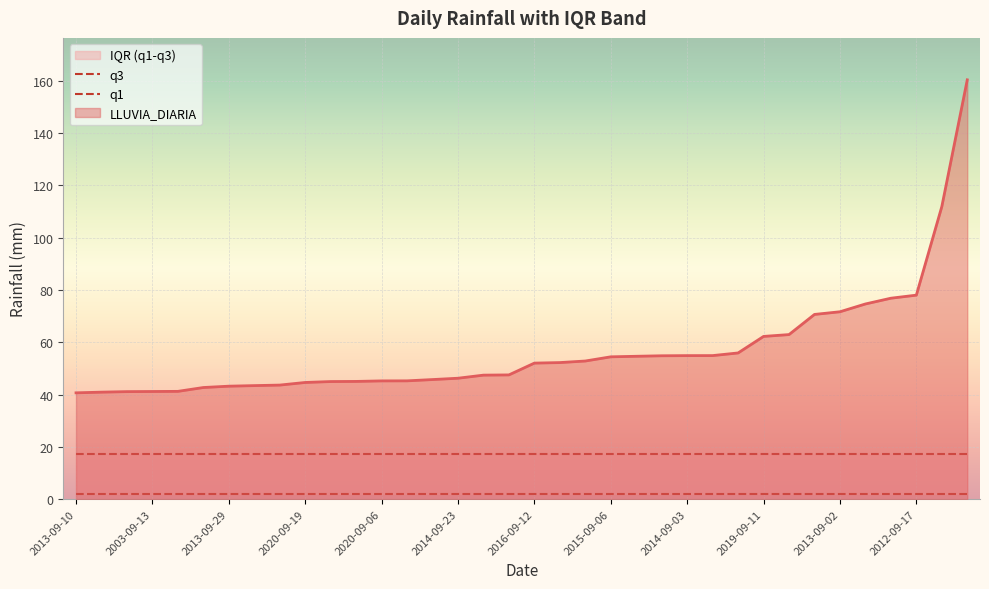

Reading right to left, what are all the values shown in this chart?

LLUVIA_DIARIA: 2005-09-19=160.3	2017-09-24=111.8	2012-09-17=78.0	2022-09-01=76.8	2021-09-06=74.6	2013-09-02=71.6	2019-09-22=70.6	2015-09-23=62.9	2019-09-11=62.2	2005-09-26=55.9	2005-09-02=54.9	2014-09-03=54.9	2010-09-18=54.8	2013-09-26=54.6	2015-09-06=54.4	2022-09-30=52.8	2022-09-24=52.2	2016-09-12=52.0	2005-09-28=47.5	2017-09-19=47.4	2014-09-23=46.2	2007-09-01=45.7	2014-09-14=45.2	2020-09-06=45.2	2022-09-16=45.0	2014-09-11=45.0	2020-09-19=44.6	2017-09-06=43.6	2010-09-05=43.4	2013-09-29=43.2	2014-09-13=42.7	2020-09-04=41.2	2003-09-13=41.1	2010-09-03=41.1	2015-09-22=40.9	2013-09-10=40.6
q1: 2005-09-19=1.8	2017-09-24=1.8	2012-09-17=1.8	2022-09-01=1.8	2021-09-06=1.8	2013-09-02=1.8	2019-09-22=1.8	2015-09-23=1.8	2019-09-11=1.8	2005-09-26=1.8	2005-09-02=1.8	2014-09-03=1.8	2010-09-18=1.8	2013-09-26=1.8	2015-09-06=1.8	2022-09-30=1.8	2022-09-24=1.8	2016-09-12=1.8	2005-09-28=1.8	2017-09-19=1.8	2014-09-23=1.8	2007-09-01=1.8	2014-09-14=1.8	2020-09-06=1.8	2022-09-16=1.8	2014-09-11=1.8	2020-09-19=1.8	2017-09-06=1.8	2010-09-05=1.8	2013-09-29=1.8	2014-09-13=1.8	2020-09-04=1.8	2003-09-13=1.8	2010-09-03=1.8	2015-09-22=1.8	2013-09-10=1.8
q3: 2005-09-19=17.2	2017-09-24=17.2	2012-09-17=17.2	2022-09-01=17.2	2021-09-06=17.2	2013-09-02=17.2	2019-09-22=17.2	2015-09-23=17.2	2019-09-11=17.2	2005-09-26=17.2	2005-09-02=17.2	2014-09-03=17.2	2010-09-18=17.2	2013-09-26=17.2	2015-09-06=17.2	2022-09-30=17.2	2022-09-24=17.2	2016-09-12=17.2	2005-09-28=17.2	2017-09-19=17.2	2014-09-23=17.2	2007-09-01=17.2	2014-09-14=17.2	2020-09-06=17.2	2022-09-16=17.2	2014-09-11=17.2	2020-09-19=17.2	2017-09-06=17.2	2010-09-05=17.2	2013-09-29=17.2	2014-09-13=17.2	2020-09-04=17.2	2003-09-13=17.2	2010-09-03=17.2	2015-09-22=17.2	2013-09-10=17.2